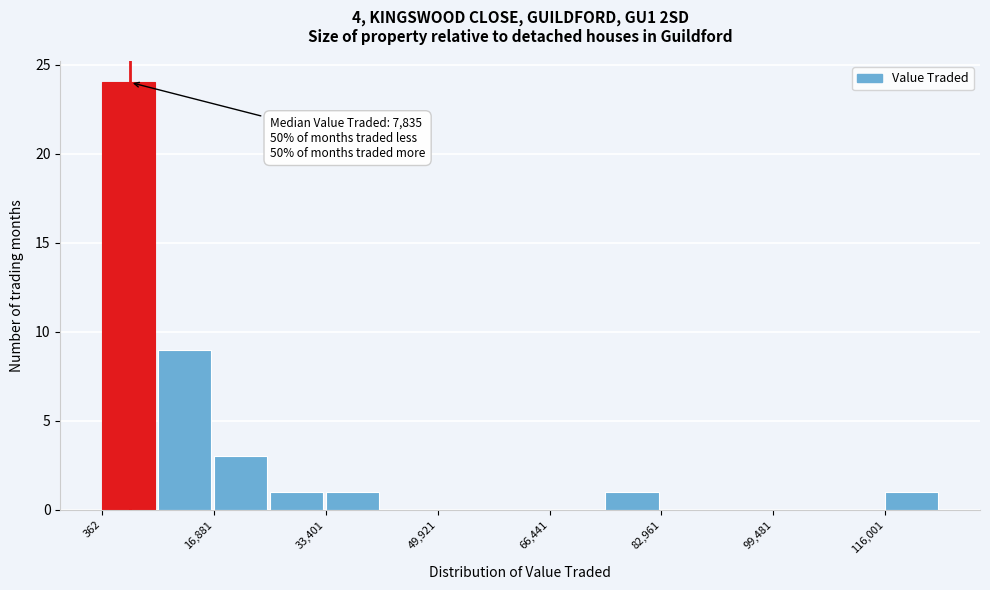

Over which range of the x-axis is the bar tallest?

0 to 8000